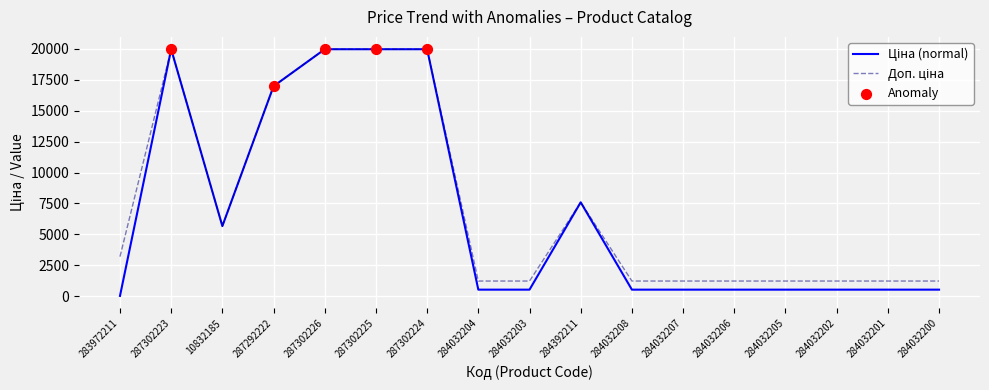

At how many categories does at least one series exceed 10962?

5